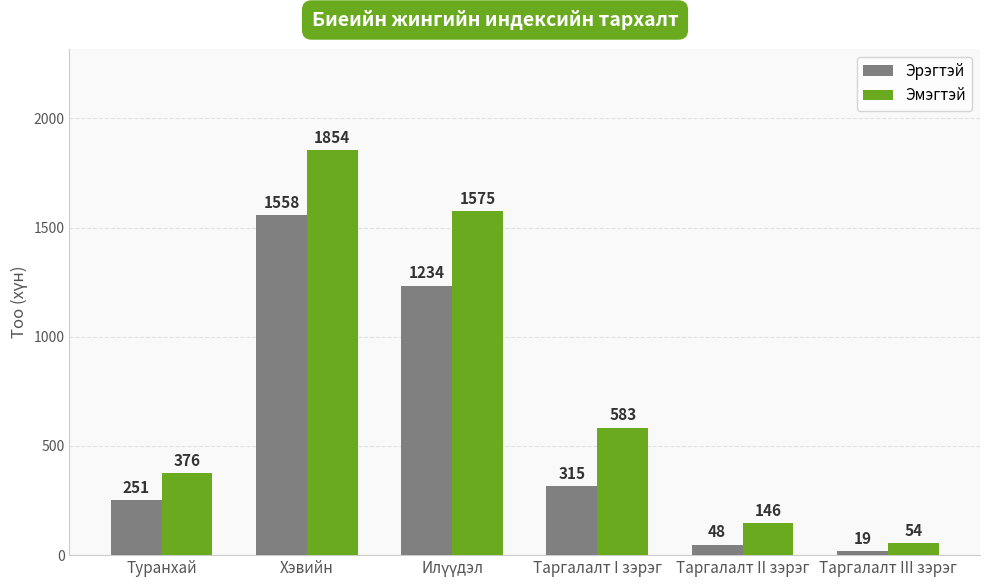

Which series has the widest spread of values?

Эмэгтэй